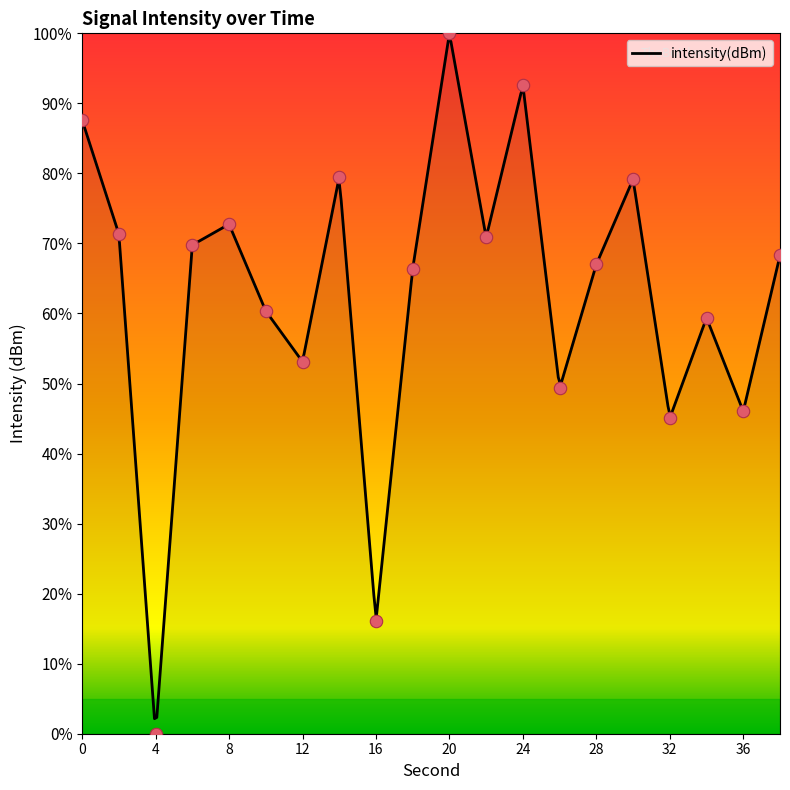

What is the change in value from 22 to 36?

-24.8